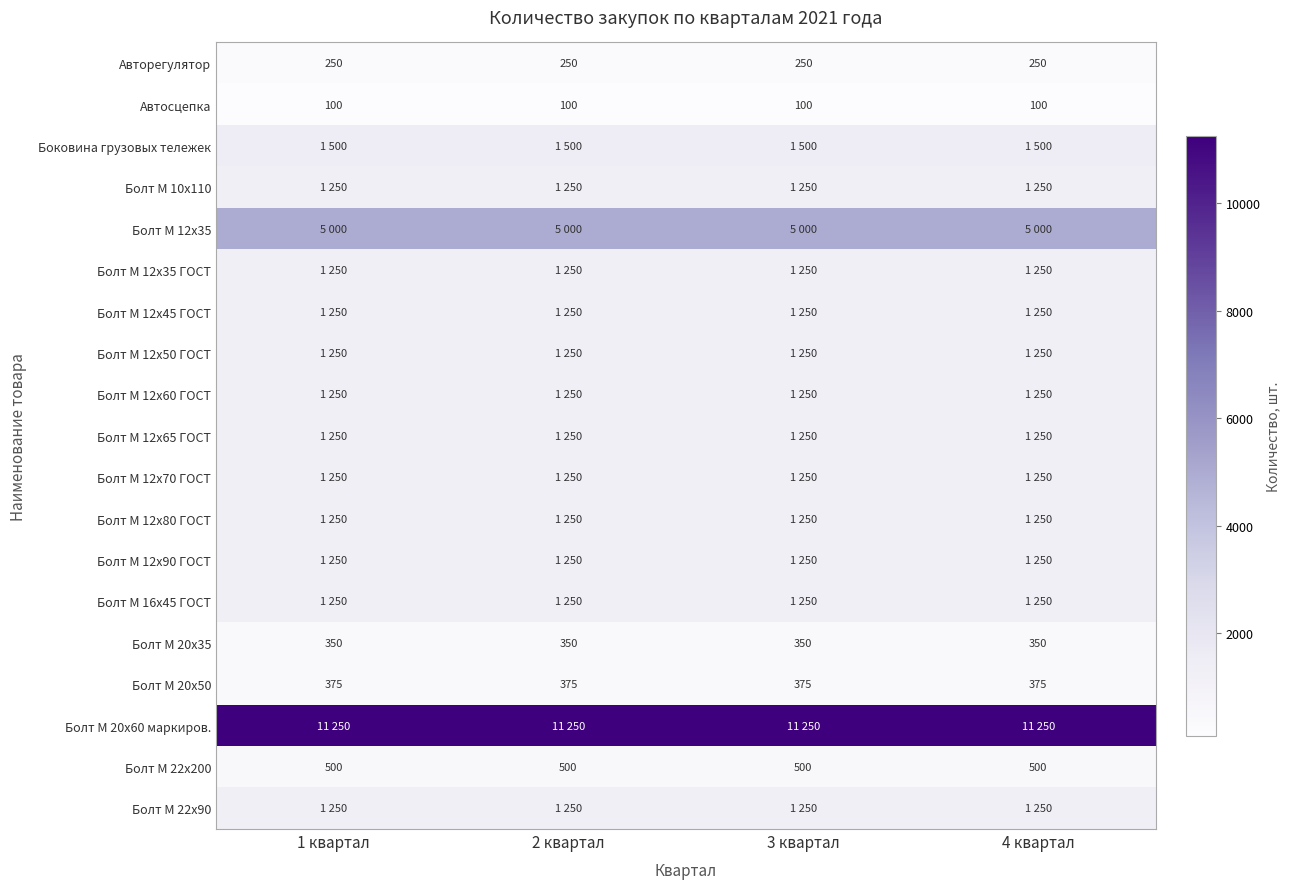

What is the difference between the highest and lowest values at 3 квартал?

11150